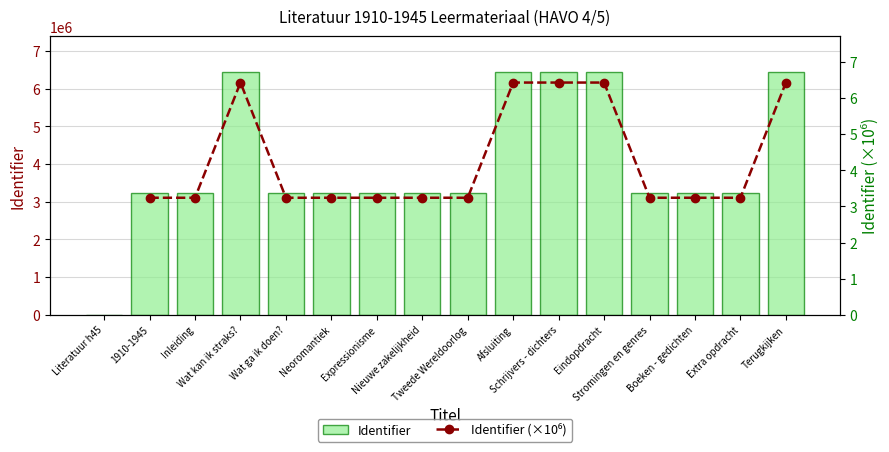

How many groups of bars are there?

16